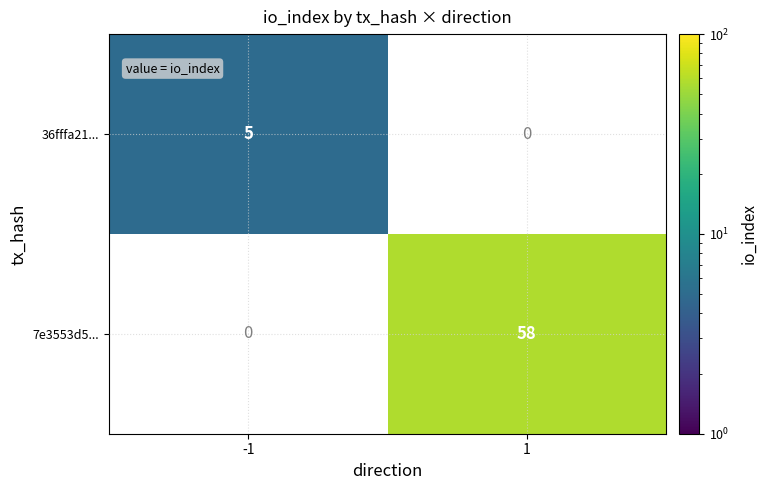

Between -1 and 1, which series saw the biggest shift?

7e3553d5...